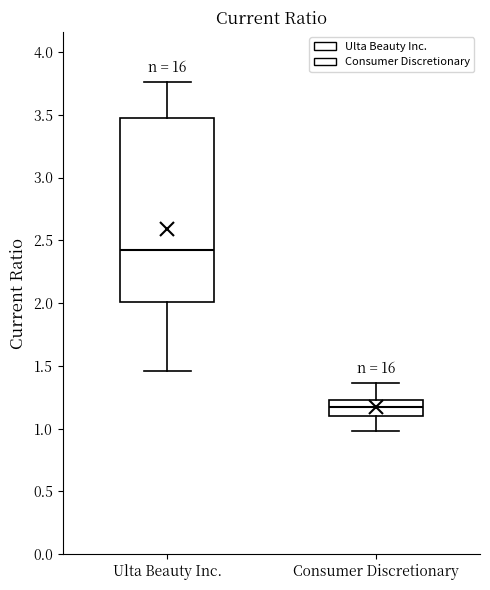

Reading left to right, read every box against the y-axis: the position of its median line, the range the box covers, and the ends of its whiskers. The values are not printed on the chart, so give them approximately, as read against the axis.

Ulta Beauty Inc.: median 2.40, box 2.00 to 3.50, whiskers 1.45 to 3.75
Consumer Discretionary: median 1.15, box 1.10 to 1.25, whiskers 1.00 to 1.35